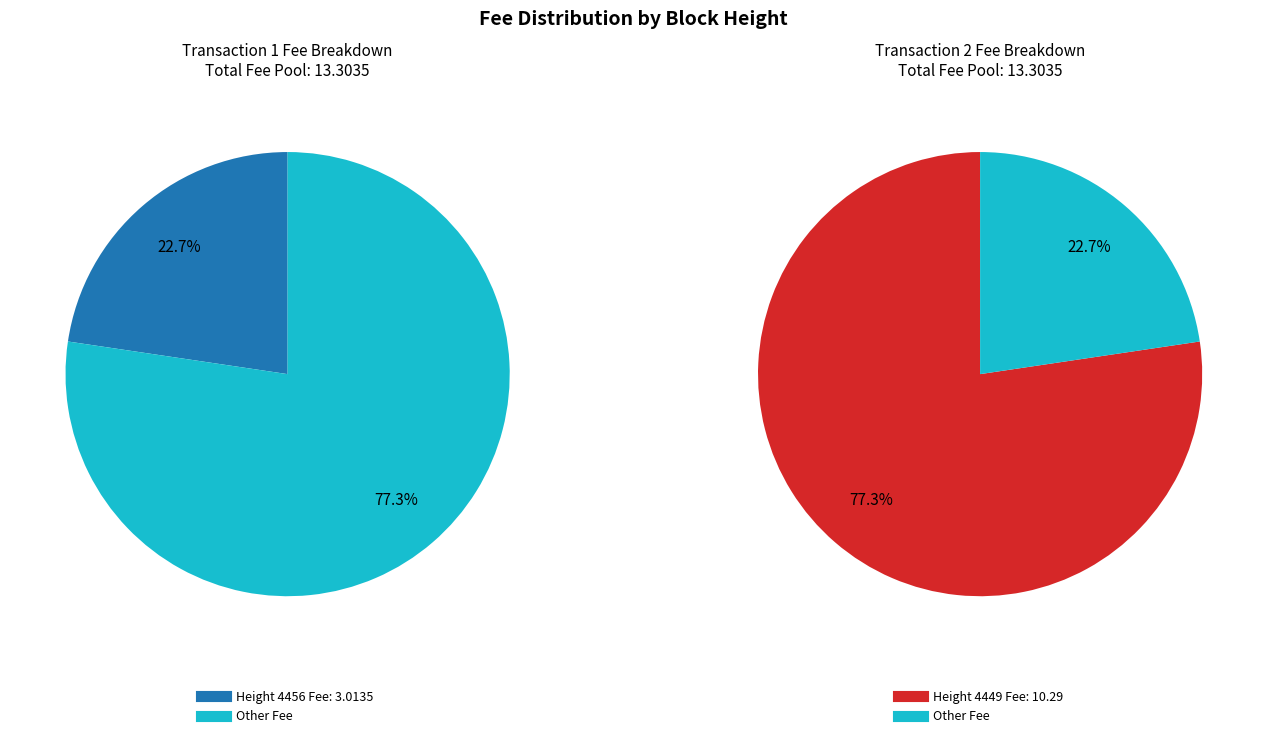

What is the largest slice in the pie chart?

4449